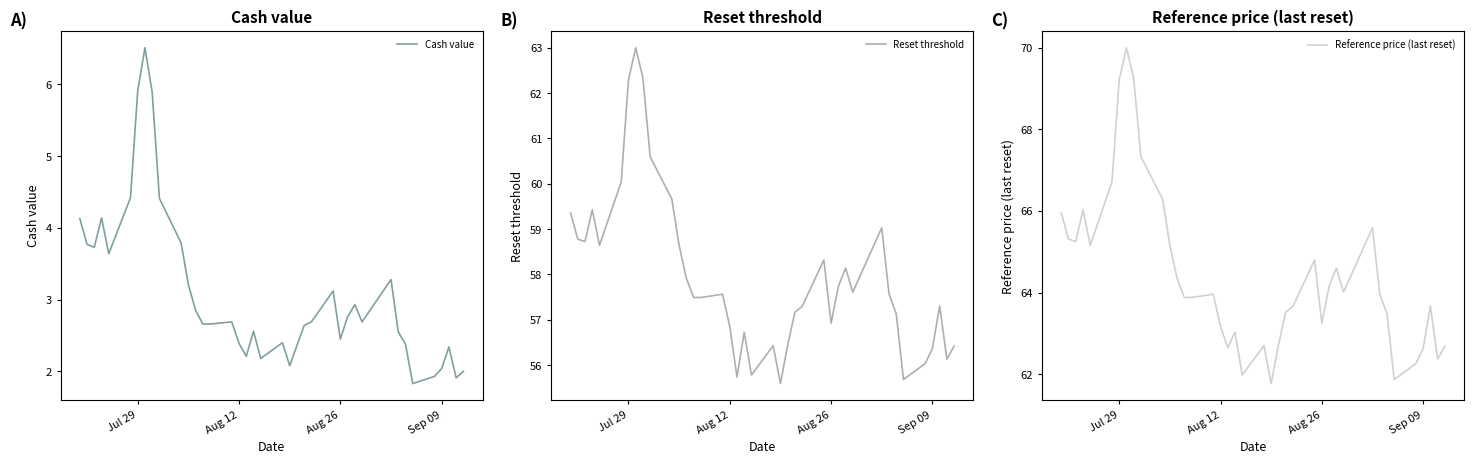

What is the average value of the Cash value series?

3.1